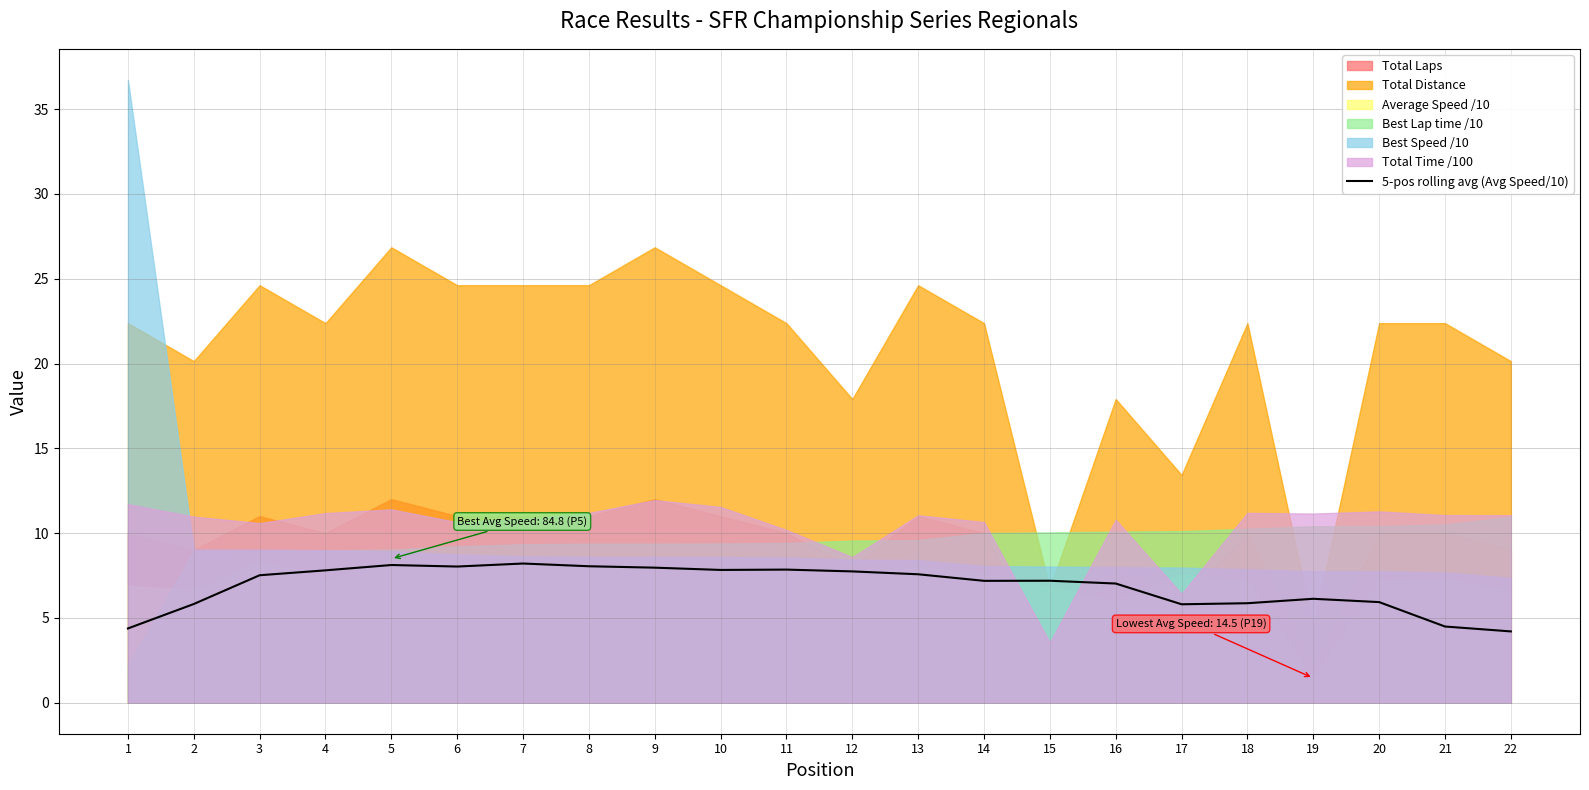

What is the lowest value of the 5-pos rolling avg (Avg Speed/10) series?

4.2